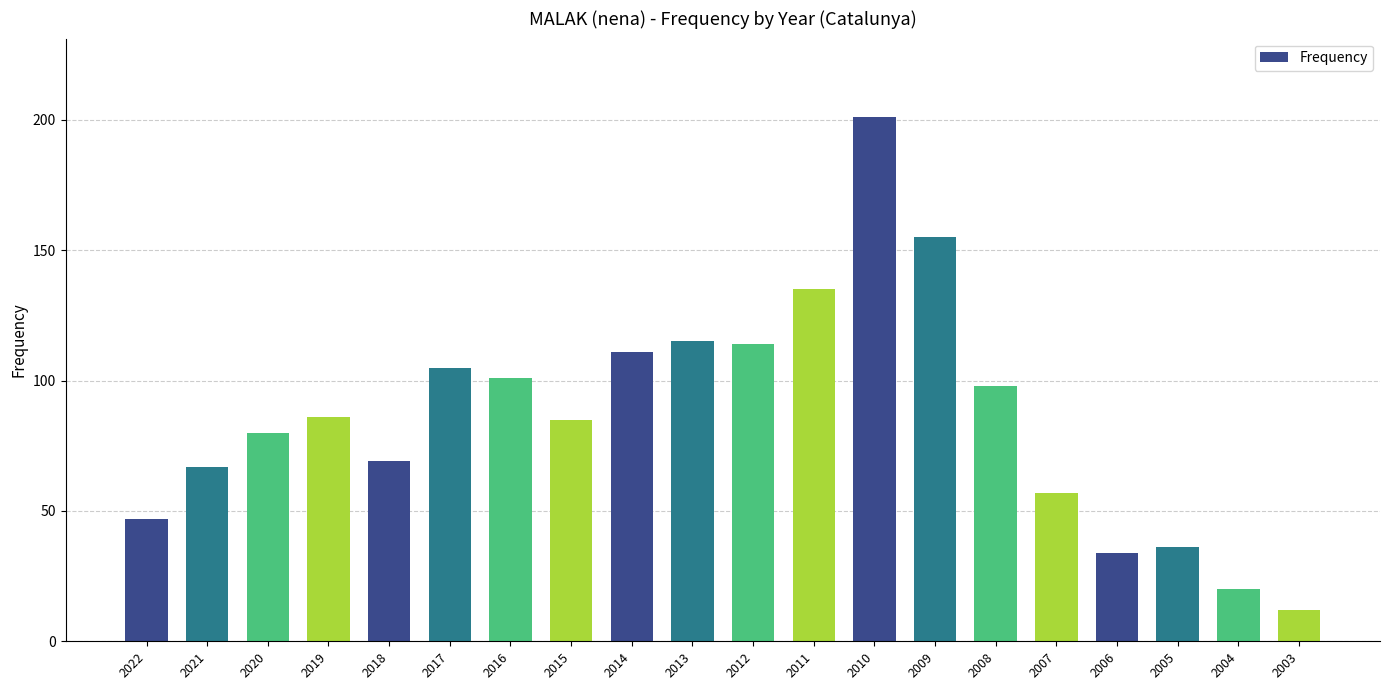

At which category does the chart reach its minimum across all series?

2003